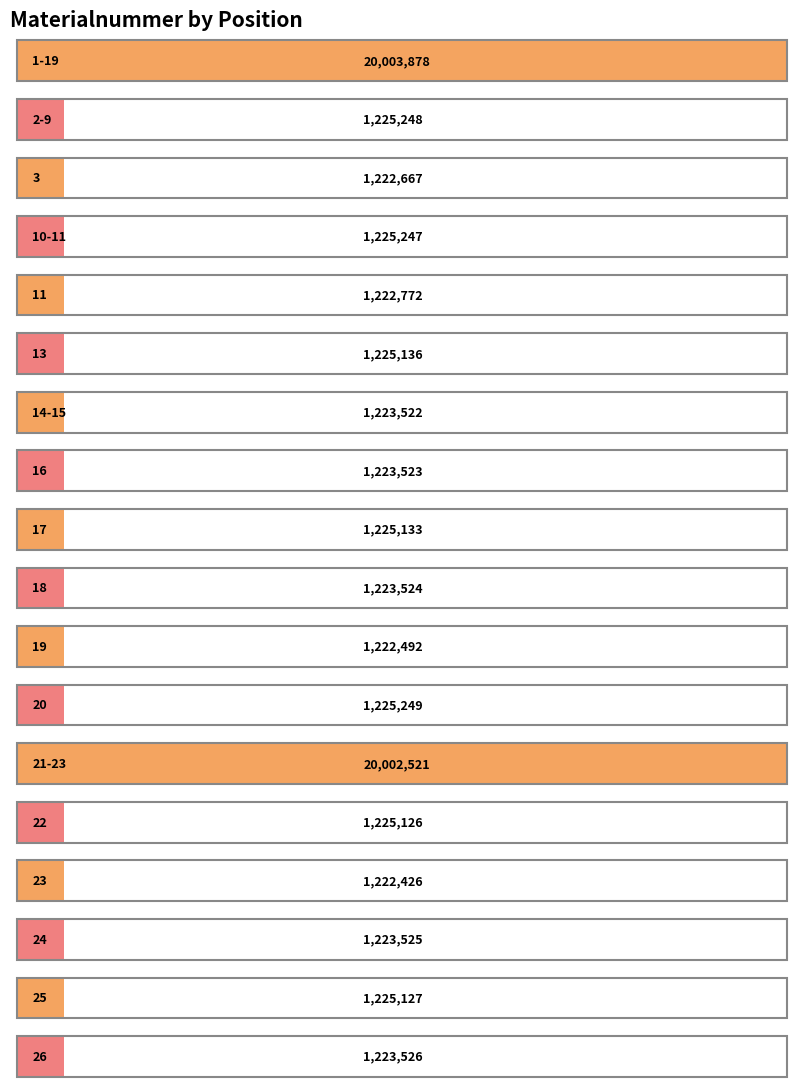

Rank the categories by value from lowest to highest.

23, 19, 3, 11, 14-15, 16, 18, 24, 26, 22, 25, 17, 13, 10-11, 2-9, 20, 21-23, 1-19